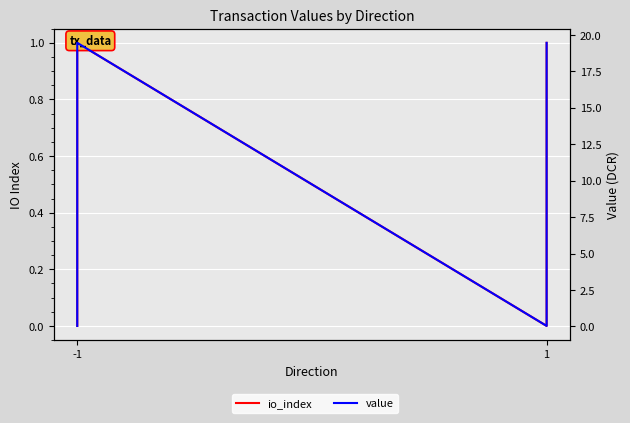

What are all the series names shown in the legend?

io_index, value